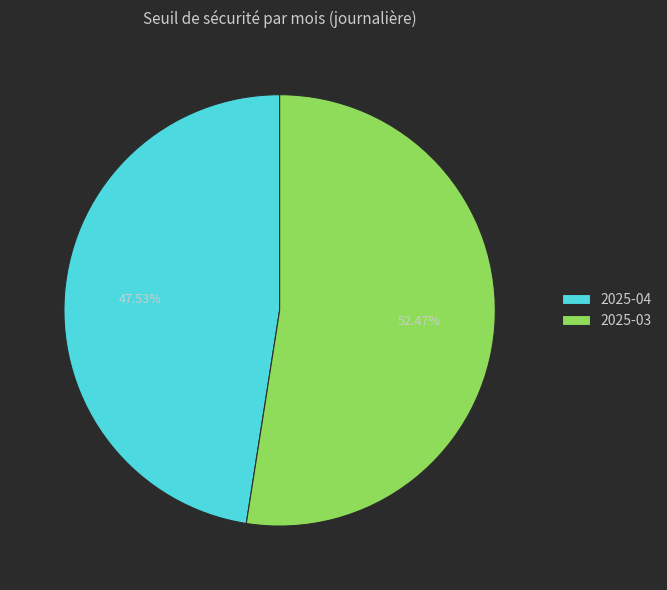

Rank the categories by value from highest to lowest.

2025-03, 2025-04